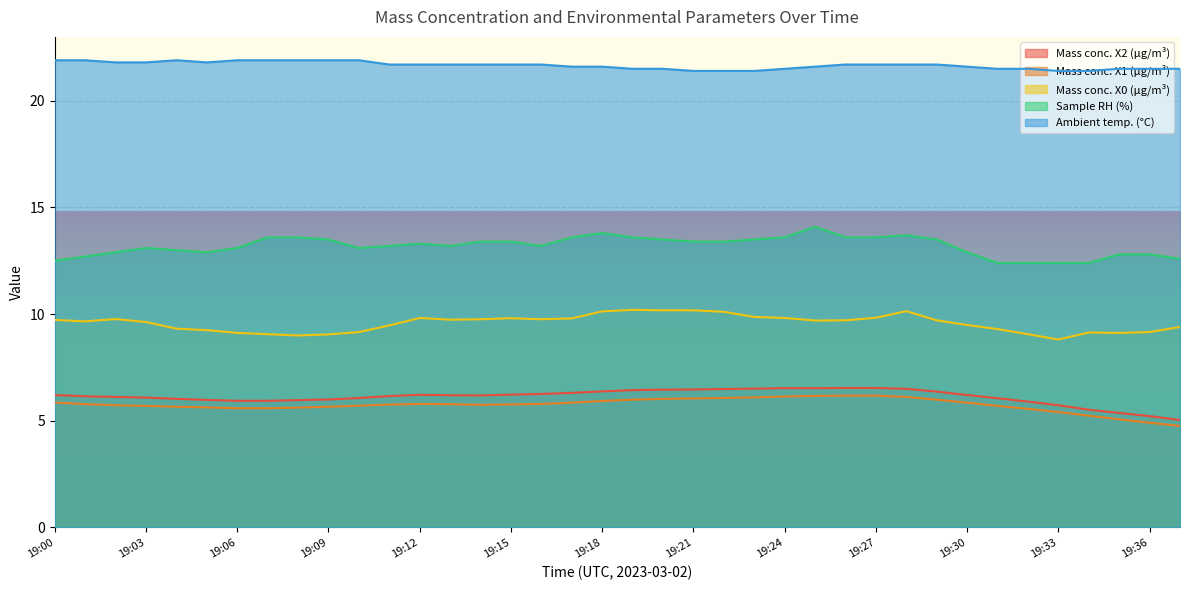

Reading left to right, what are all the values shown in this chart?

X2_M11: 6.2	6.2	6.1	6.1	6.0	6.0	5.9	5.9	6.0	6.0	6.1	6.2	6.2	6.2	6.2	6.2	6.3	6.3	6.4	6.4	6.5	6.5	6.5	6.5	6.5	6.5	6.5	6.5	6.5	6.4	6.2	6.1	5.9	5.7	5.5	5.4	5.2	5.0
X1_M11: 5.9	5.8	5.7	5.7	5.7	5.6	5.6	5.6	5.6	5.7	5.7	5.8	5.8	5.8	5.8	5.8	5.8	5.8	5.9	6.0	6.0	6.0	6.1	6.1	6.1	6.2	6.2	6.2	6.1	6.0	5.8	5.7	5.6	5.4	5.2	5.1	4.9	4.8
X0_M11: 9.7	9.7	9.8	9.6	9.3	9.2	9.1	9.1	9.0	9.1	9.2	9.5	9.8	9.7	9.8	9.8	9.8	9.8	10.1	10.2	10.2	10.2	10.1	9.9	9.8	9.7	9.7	9.8	10.1	9.7	9.5	9.3	9.1	8.8	9.1	9.1	9.2	9.4
U1_M11: 12.5	12.7	12.9	13.1	13.0	12.9	13.1	13.6	13.6	13.5	13.1	13.2	13.3	13.2	13.4	13.4	13.2	13.6	13.8	13.6	13.5	13.4	13.4	13.5	13.6	14.1	13.6	13.6	13.7	13.5	12.9	12.4	12.4	12.4	12.4	12.8	12.8	12.6
T2_M11: 21.9	21.9	21.8	21.8	21.9	21.8	21.9	21.9	21.9	21.9	21.9	21.7	21.7	21.7	21.7	21.7	21.7	21.6	21.6	21.5	21.5	21.4	21.4	21.4	21.5	21.6	21.7	21.7	21.7	21.7	21.6	21.5	21.5	21.4	21.4	21.5	21.5	21.5